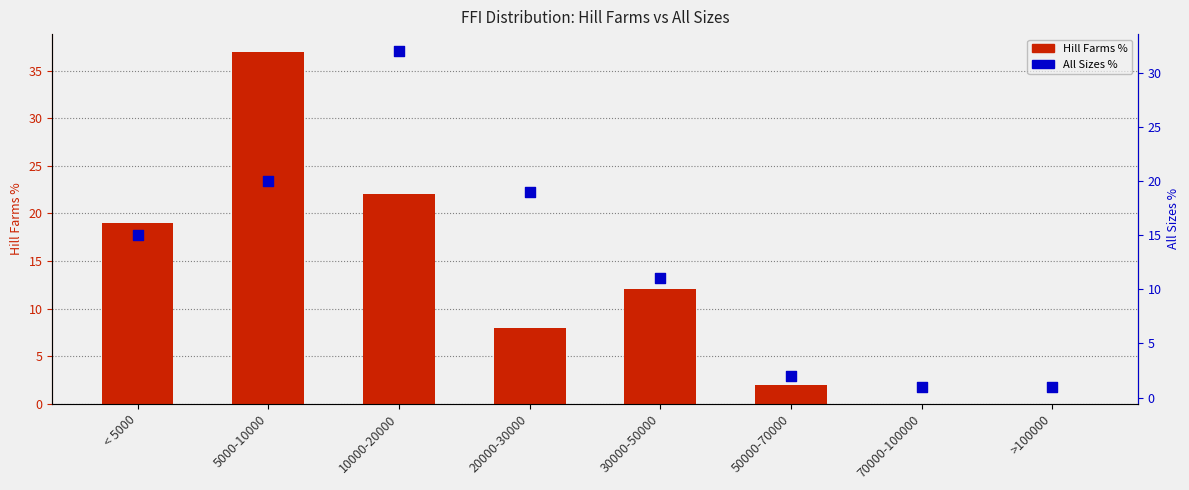

Which series reaches the maximum Y coordinate?

Hill Farms